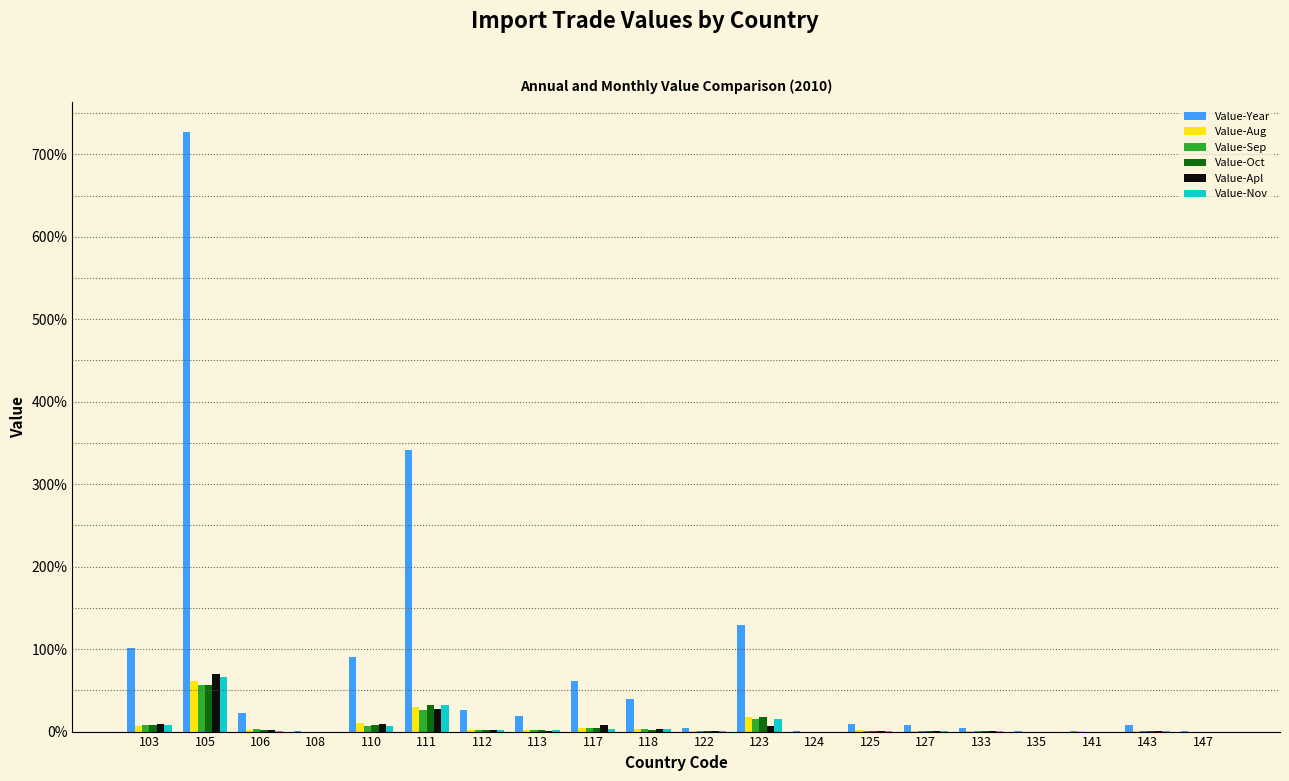

What are all the series names shown in the legend?

Value-Year, Value-Aug, Value-Sep, Value-Oct, Value-Apl, Value-Nov